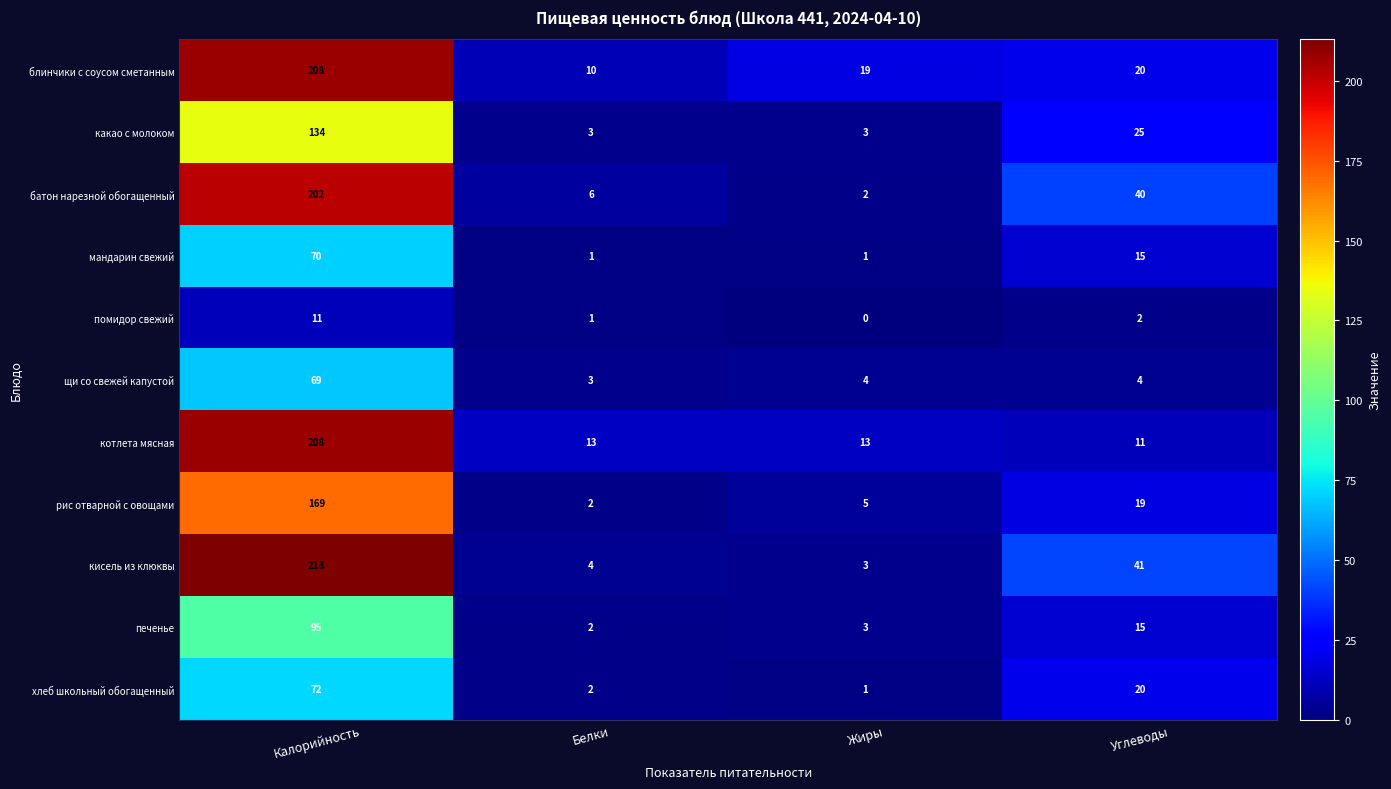

What is the sum of the печенье values at Белки and Жиры?

5